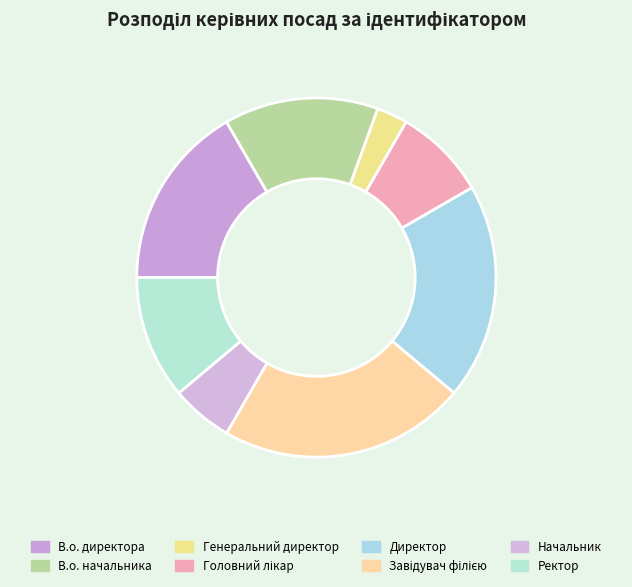

What is the largest slice in the pie chart?

Завідувач філією